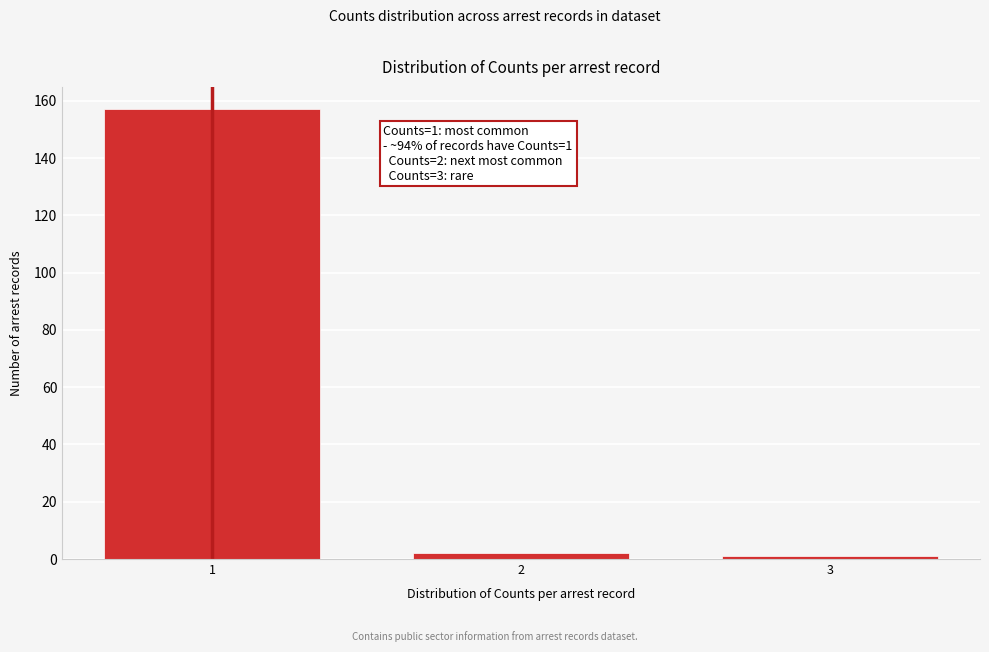

Reading left to right, extract all data points from this chart.

157	2	1